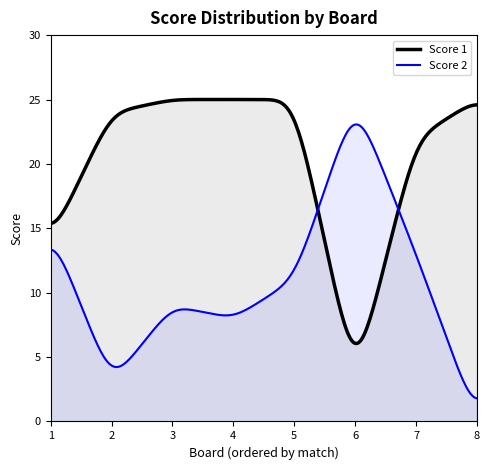

Rank the series by their average value, from lowest to highest.

Score 2, Score 1